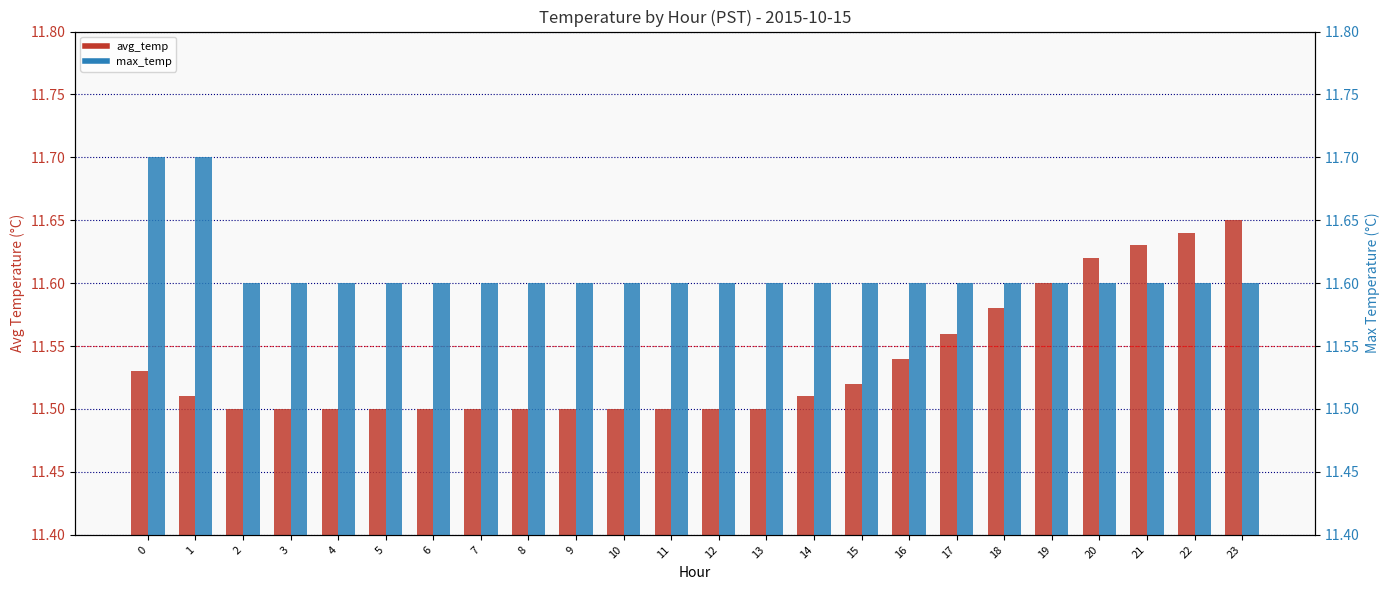

List the series in order of their overall mean, highest first.

max_temp, avg_temp